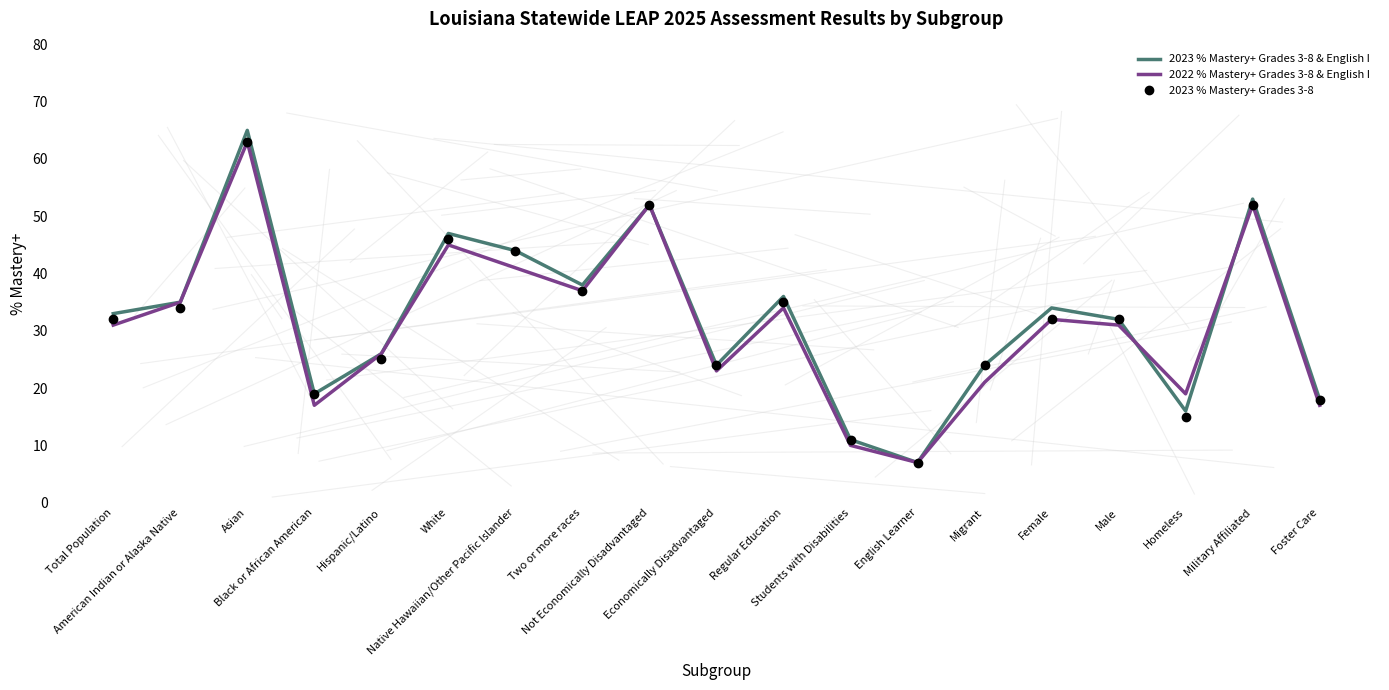

What is the highest value of the 2023 % Mastery+ Grades 3-8 & English I series?

65